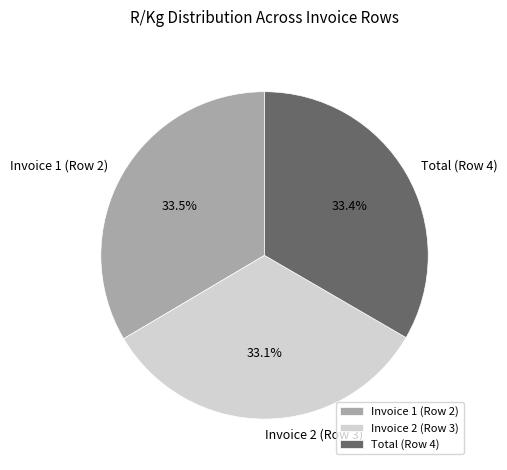

What is the total percentage of Invoice 2 (Row 3) and Invoice 1 (Row 2)?

66.6%